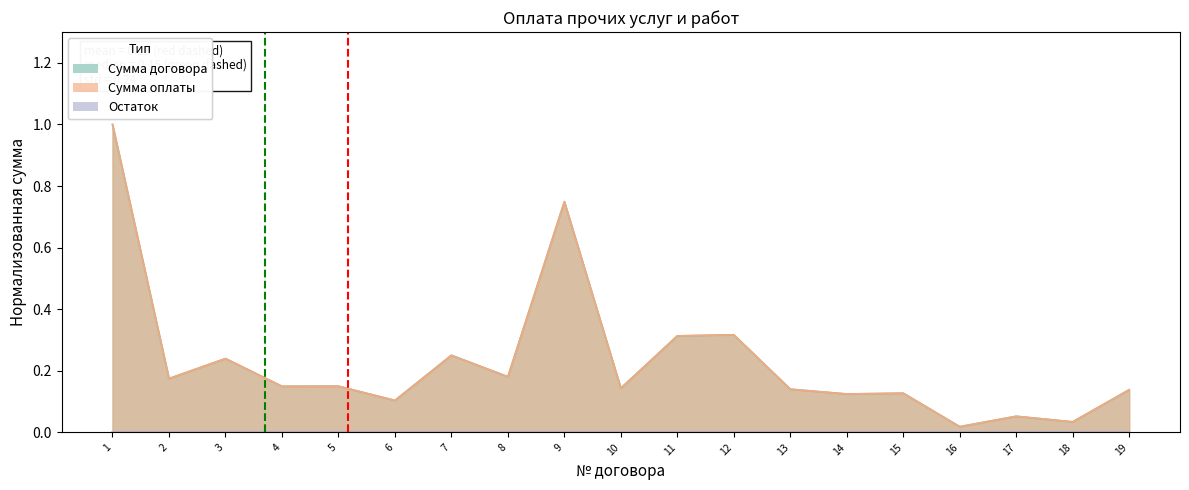

At which label is Сумма договора closest to 0?

16